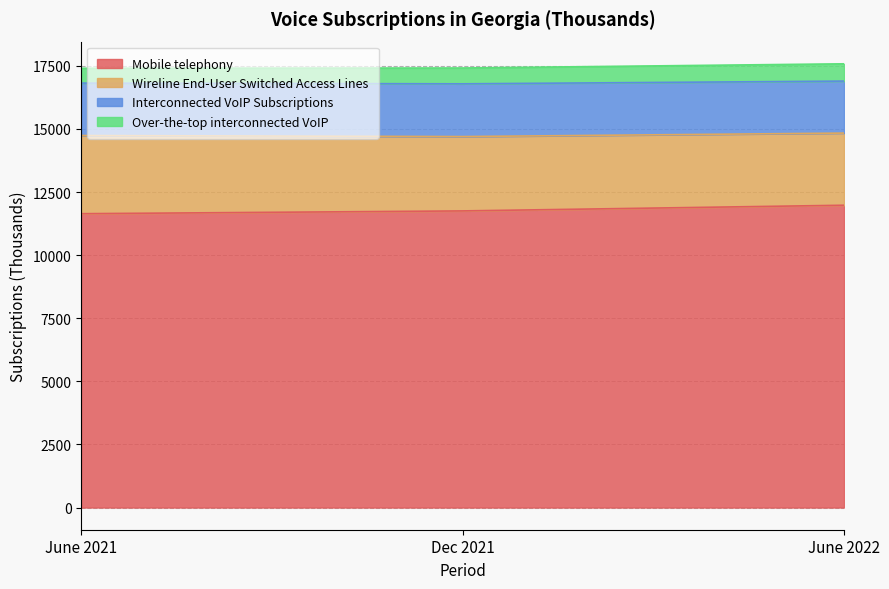

What value does the Mobile telephony series have at June 2022, to the nearest 5?

11980